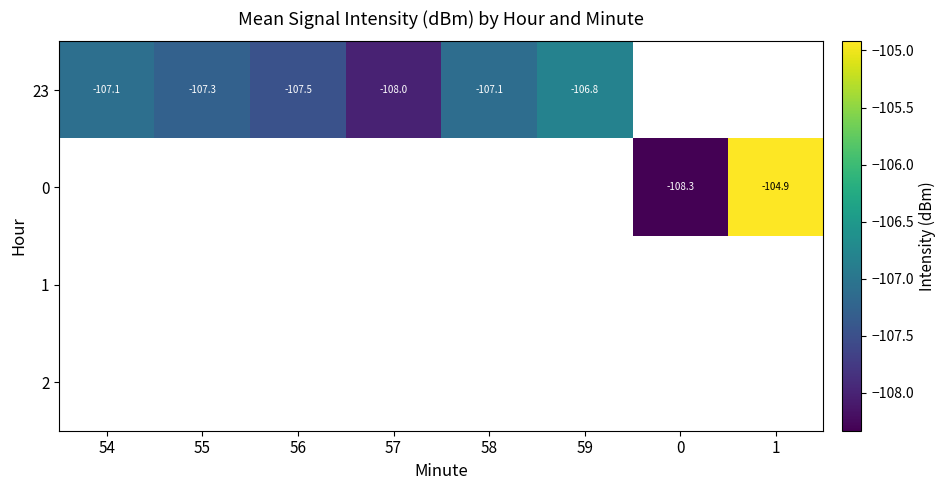

What is the difference between the maximum and minimum values in the 23 series?

1.2